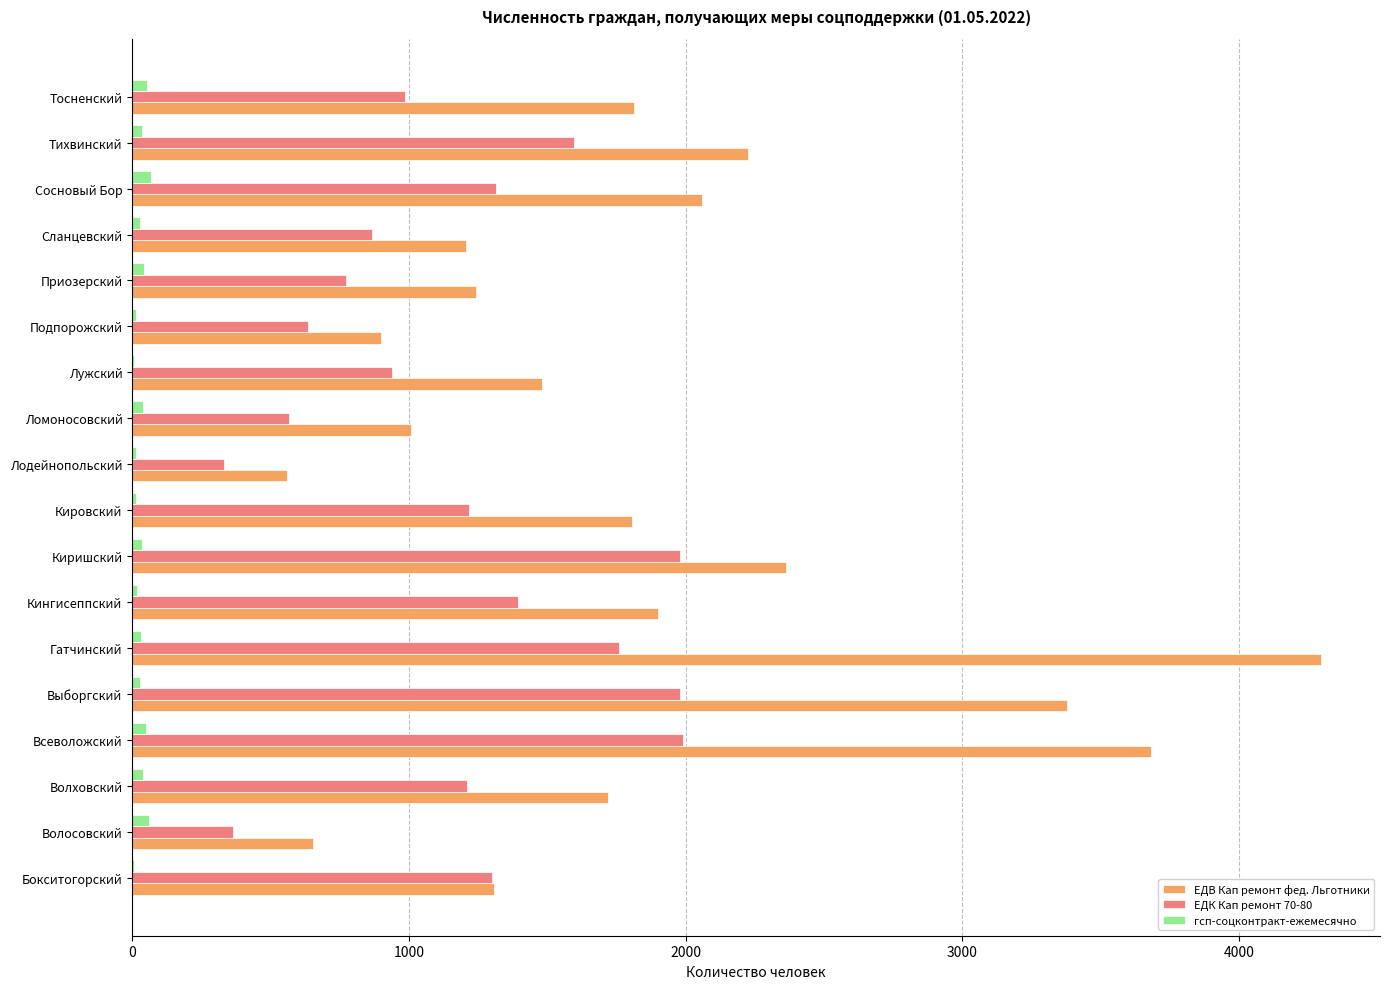

Which series has the largest total across all categories?

ЕДВ Кап ремонт фед. Льготники